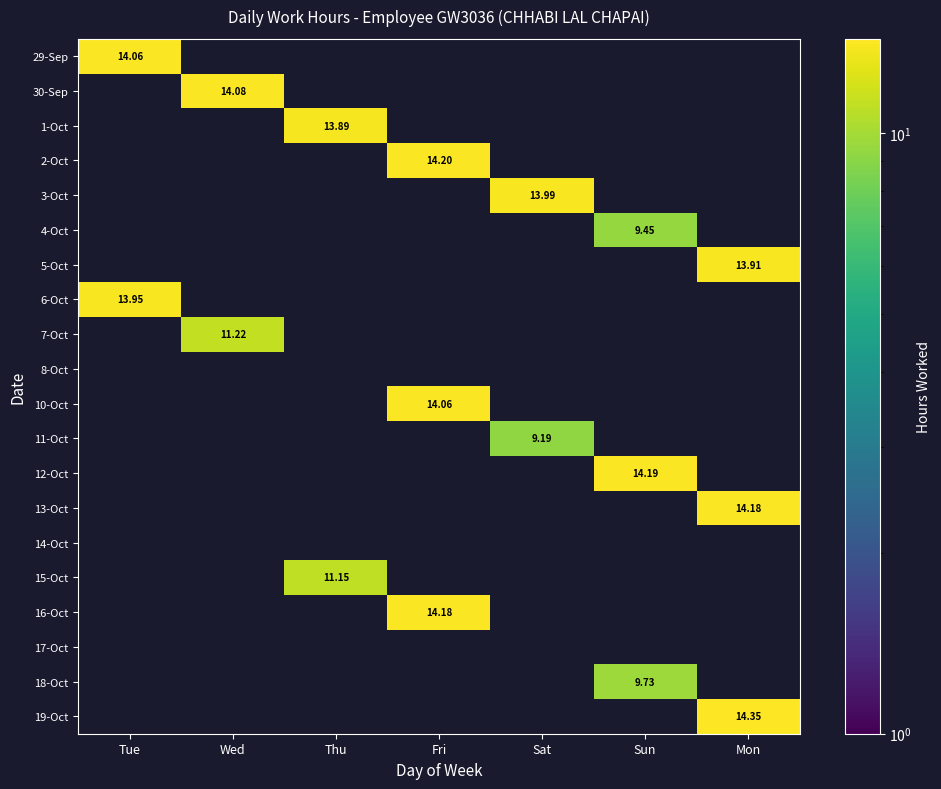

How many values in 3-Oct are above zero?

1